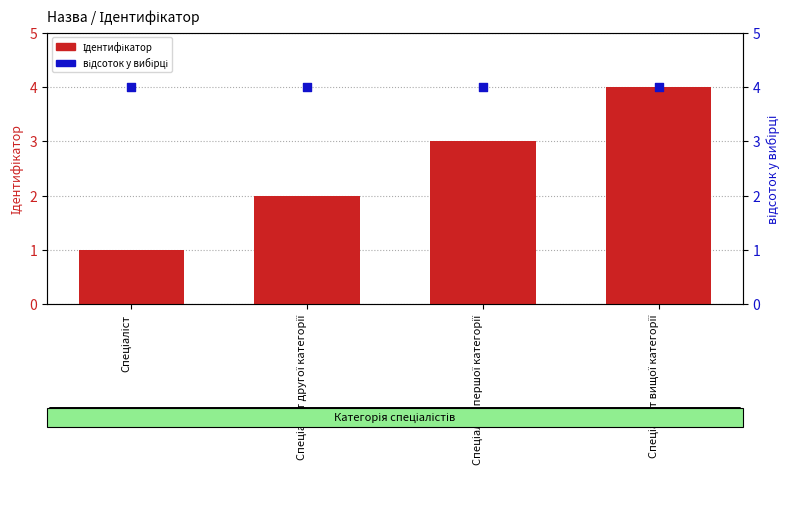

Which series reaches the maximum Y coordinate?

Ідентифікатор